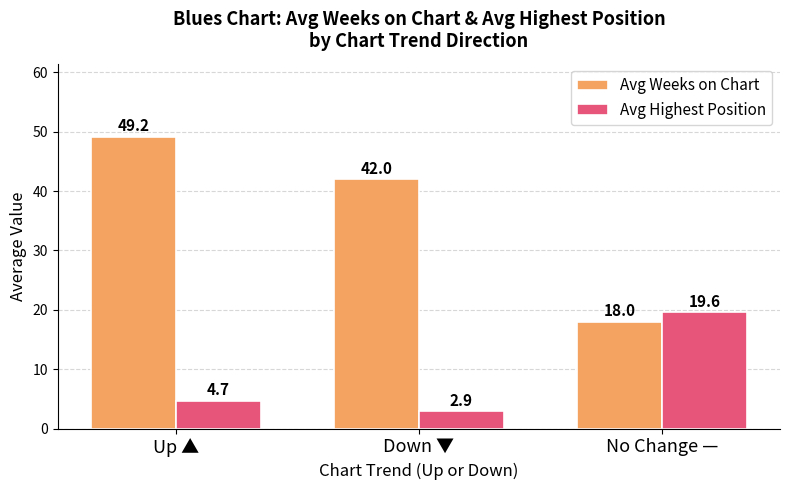

How many values in the Avg Weeks on Chart series are below 42?

1